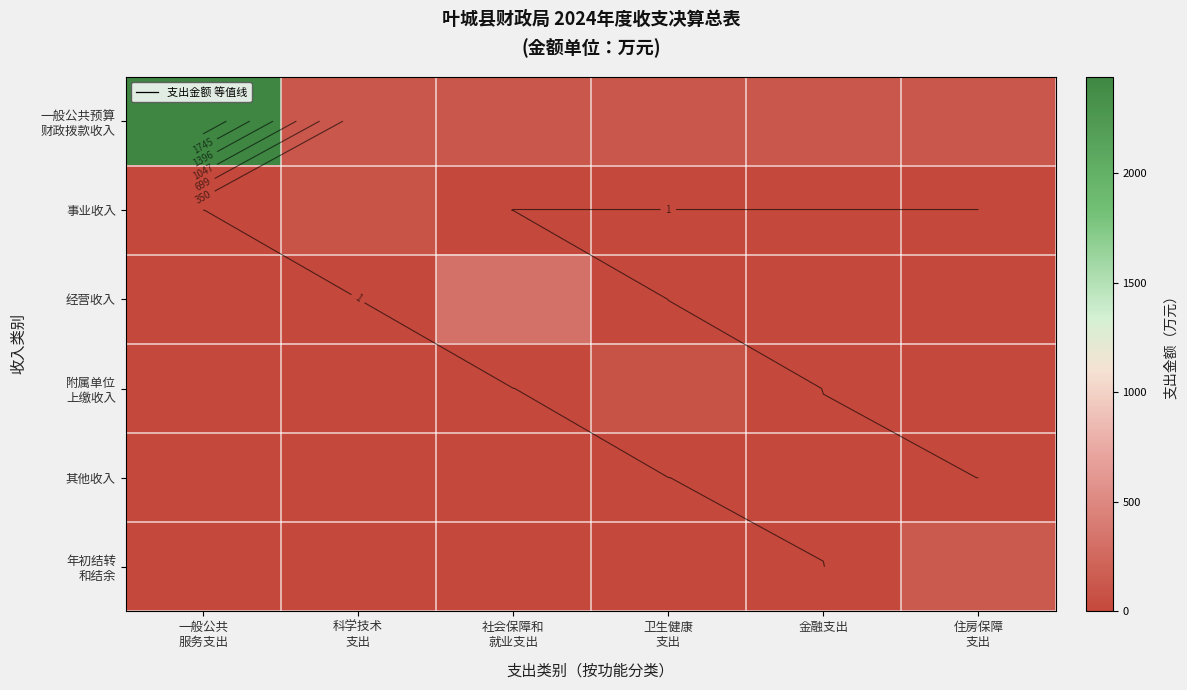

What is the spread (max minus min) of values at 科学技术
支出?

122.1